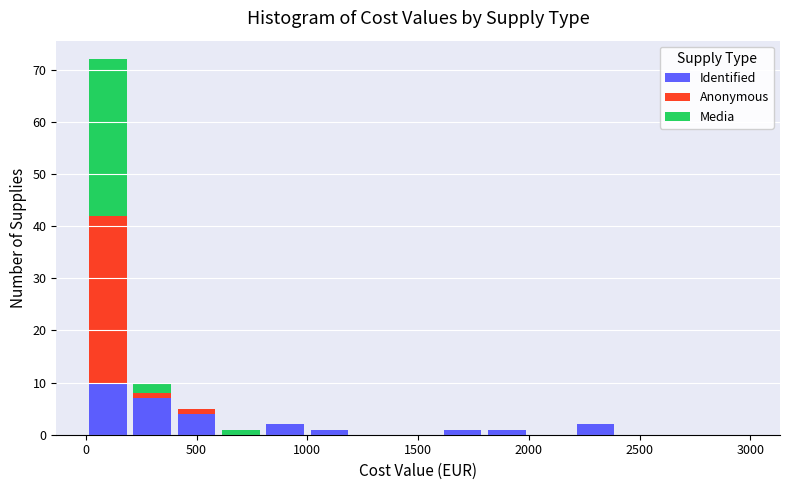

Reading left to right, transcribe this chart: for each stacked bar, give the range it covers on the x-axis and its total height. The values are not printed on the chart, so give them approximately, as read against the axis.

0 to 200: 72
200 to 400: 10
400 to 600: 5
600 to 800: 1
800 to 1000: 2
1000 to 1200: 1
1200 to 1400: 0
1400 to 1600: 0
1600 to 1800: 1
1800 to 2000: 1
2000 to 2200: 0
2200 to 2400: 2
2400 to 2600: 0
2600 to 2800: 0
2800 to 3000: 0